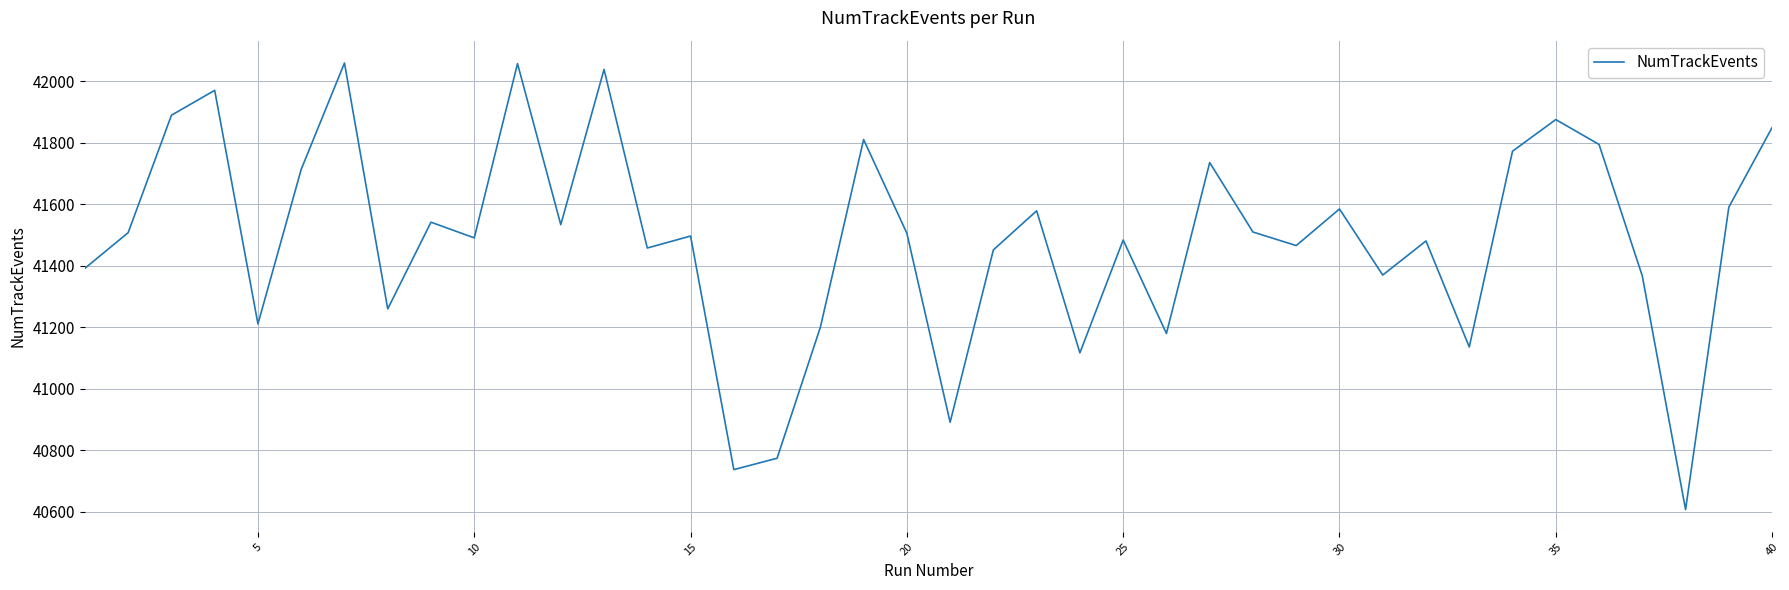

What is the maximum value shown in the chart?

42060